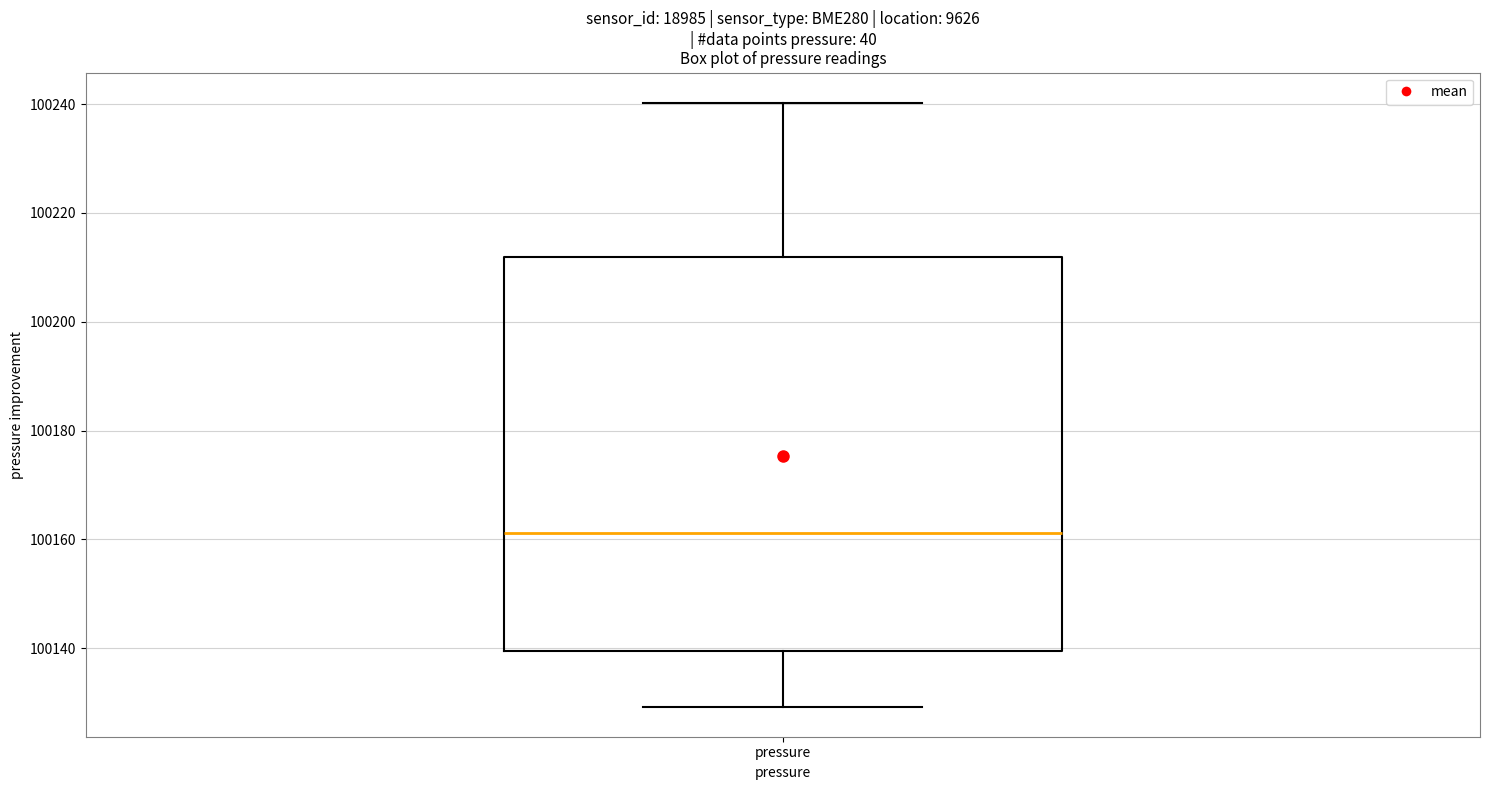

Where is the upper edge of the box for pressure on the y-axis? The values are not printed on the chart, so give them approximately, as read against the axis.

100212